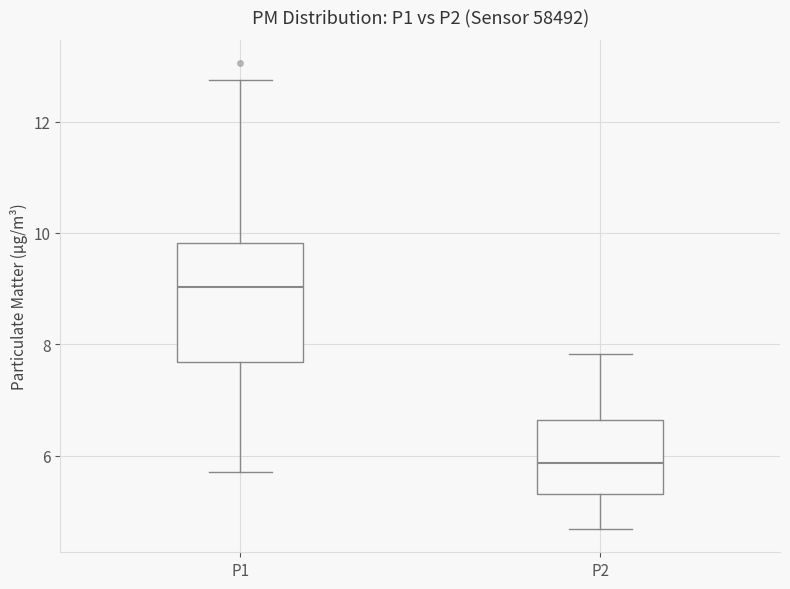

Reading left to right, read every box against the y-axis: the position of its median line, the range the box covers, and the ends of its whiskers. The values are not printed on the chart, so give them approximately, as read against the axis.

P1: median 9.0, box 7.6 to 9.8, whiskers 5.8 to 12.8
P2: median 5.8, box 5.4 to 6.6, whiskers 4.6 to 7.8